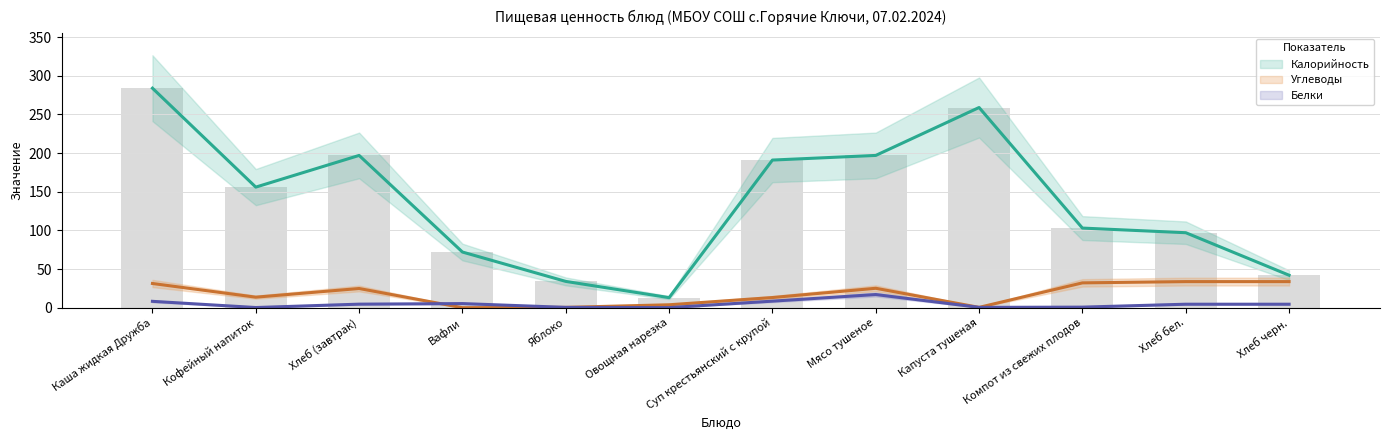

Between Кофейный напиток and Каша жидкая Дружба, which is larger?

Каша жидкая Дружба